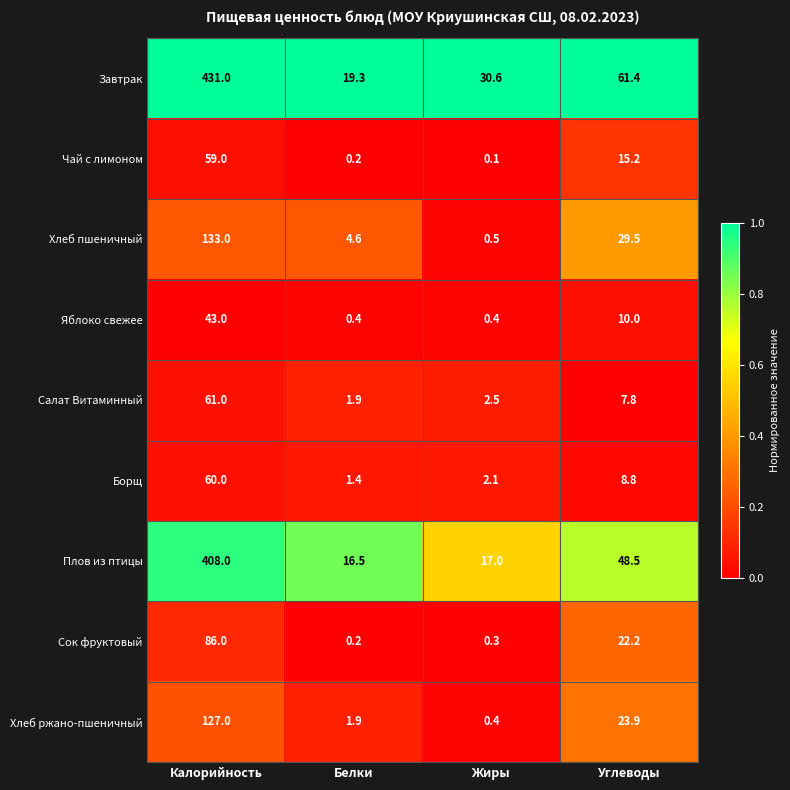

At how many categories does at least one series exceed 0?

4